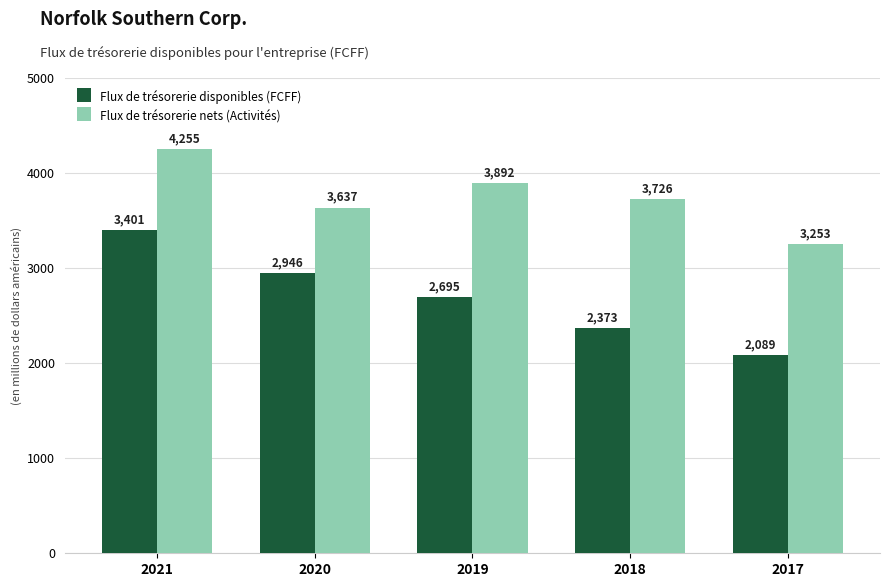

The value of Flux de trésorerie nets (Activités) at 2021 is 5656. True or false?

False